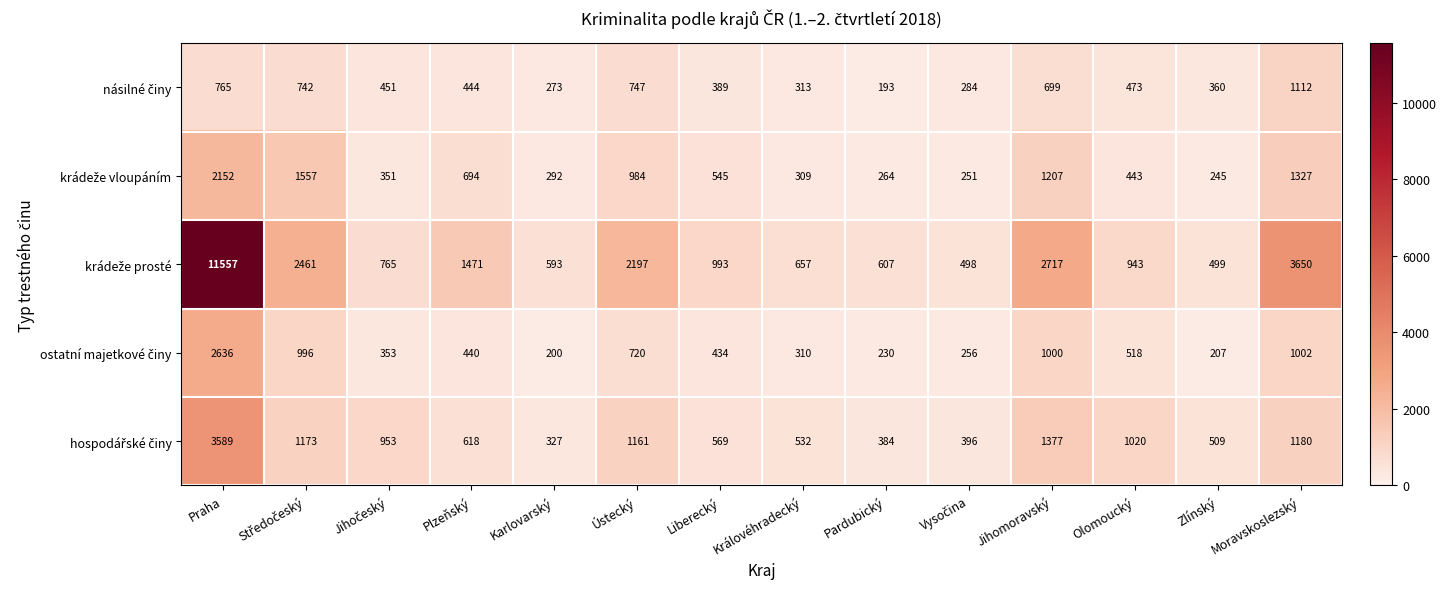

What is the smallest value displayed?

193